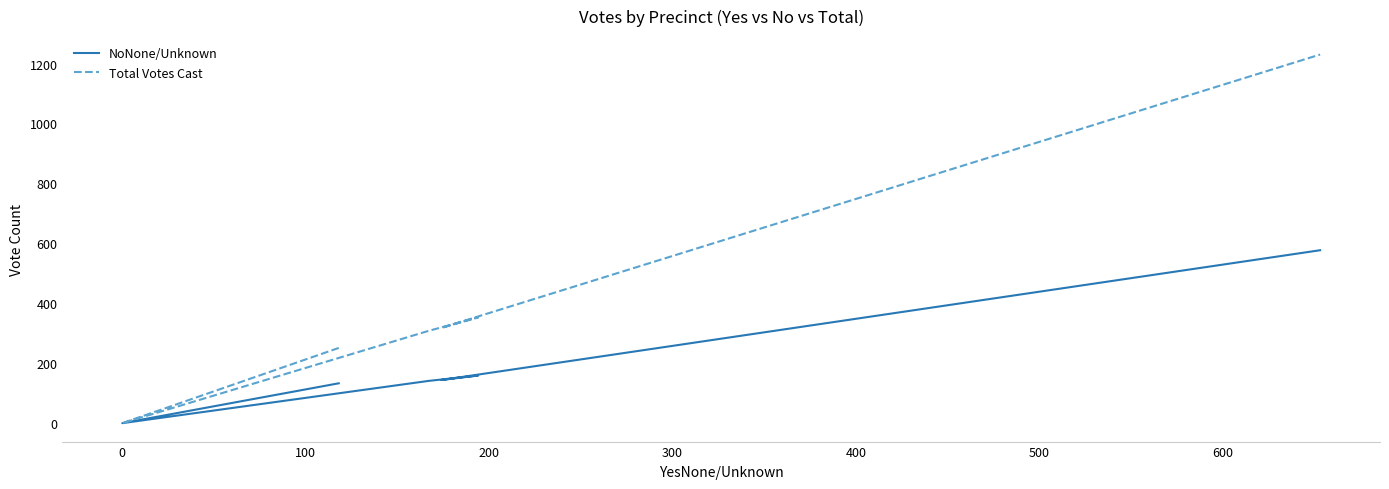

In NoNone/Unknown, how many points are higher than both neighbors (excluding endpoints)?

1